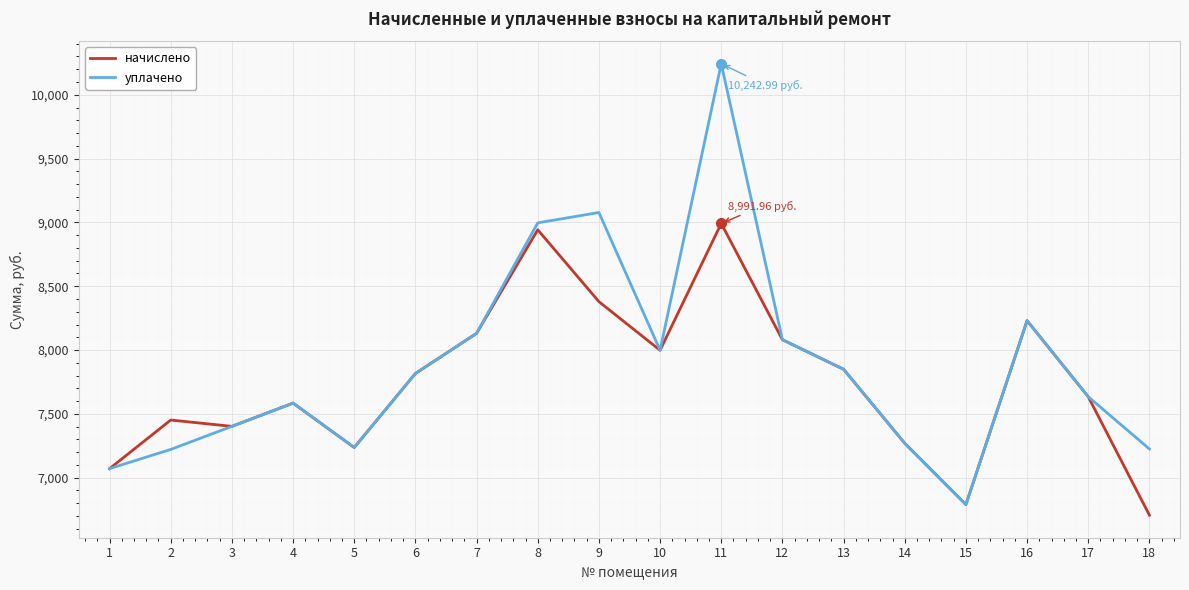

How many values in the уплачено series exceed 7816?

9